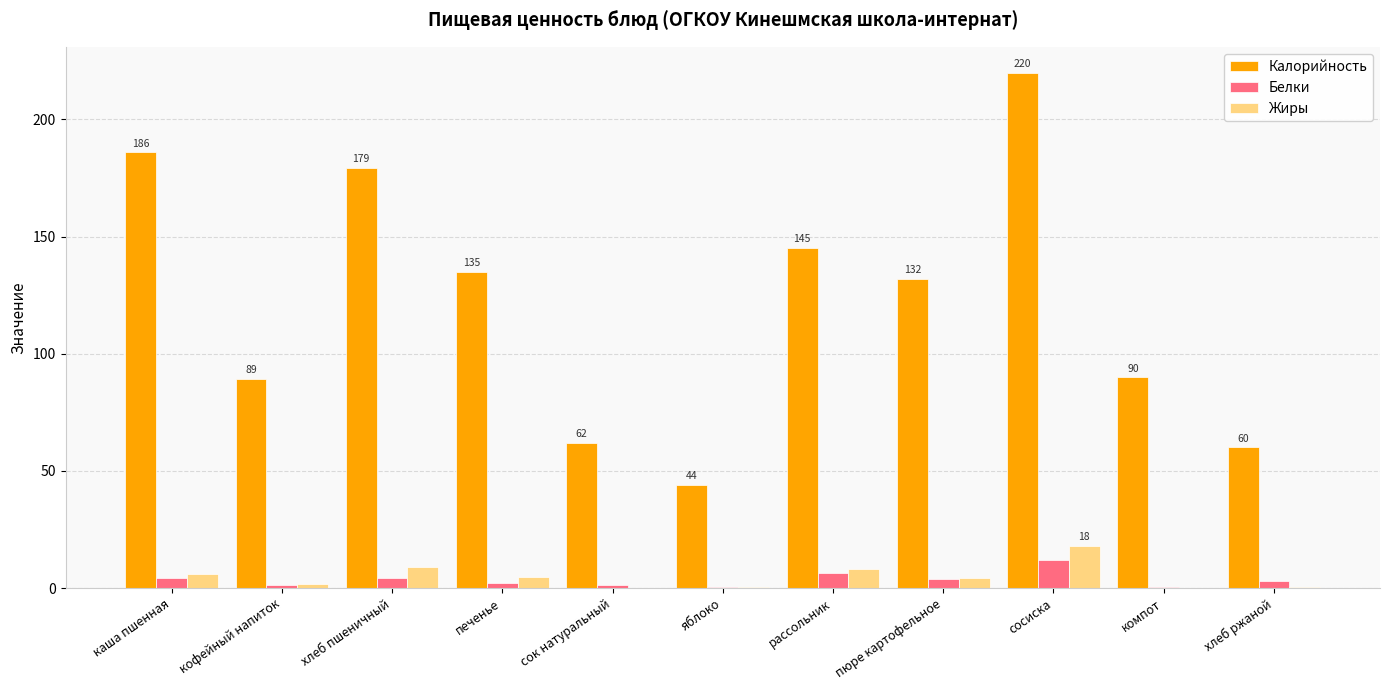

Is it true that Жиры equals 18.0 at сосиска?

True